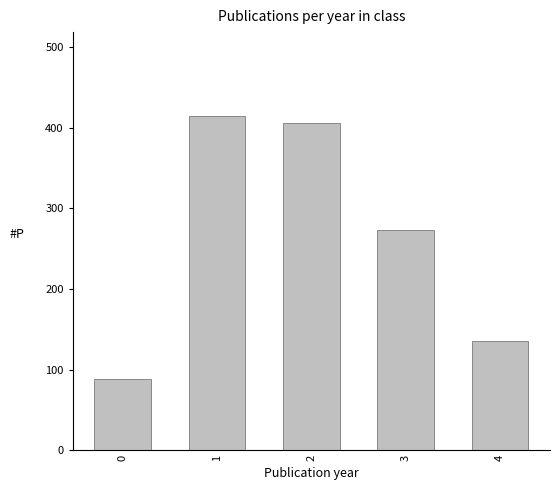

How many values are below 273?

2